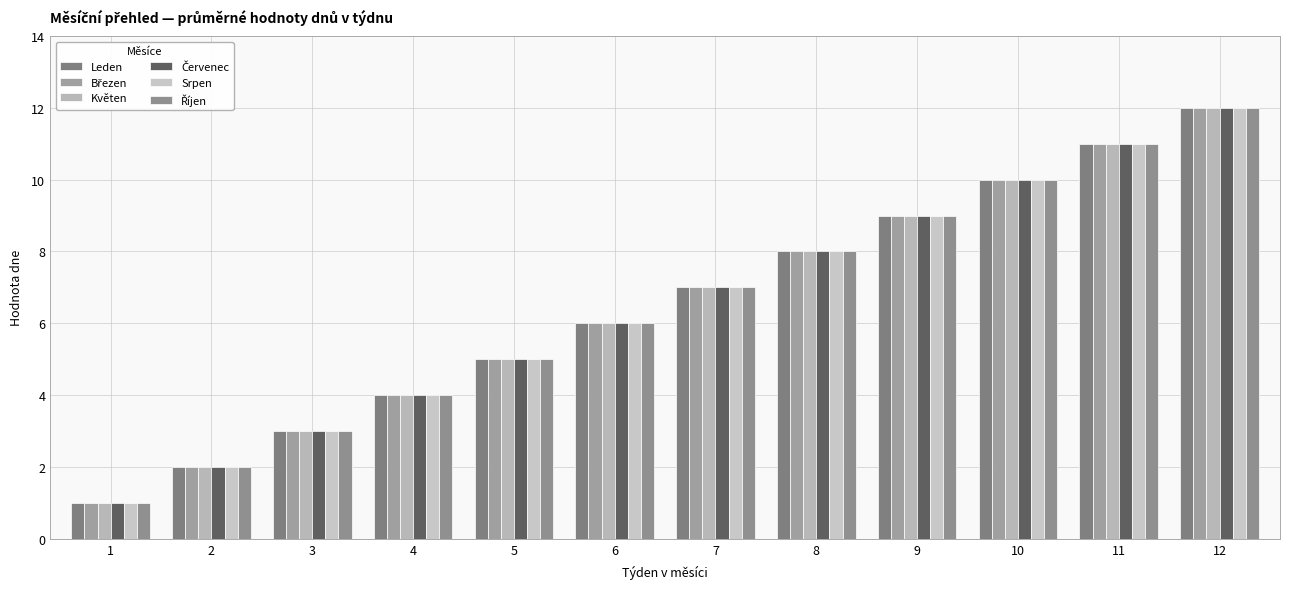

List the series in order of their peak value, lowest first.

Leden, Březen, Květen, Červenec, Srpen, Říjen